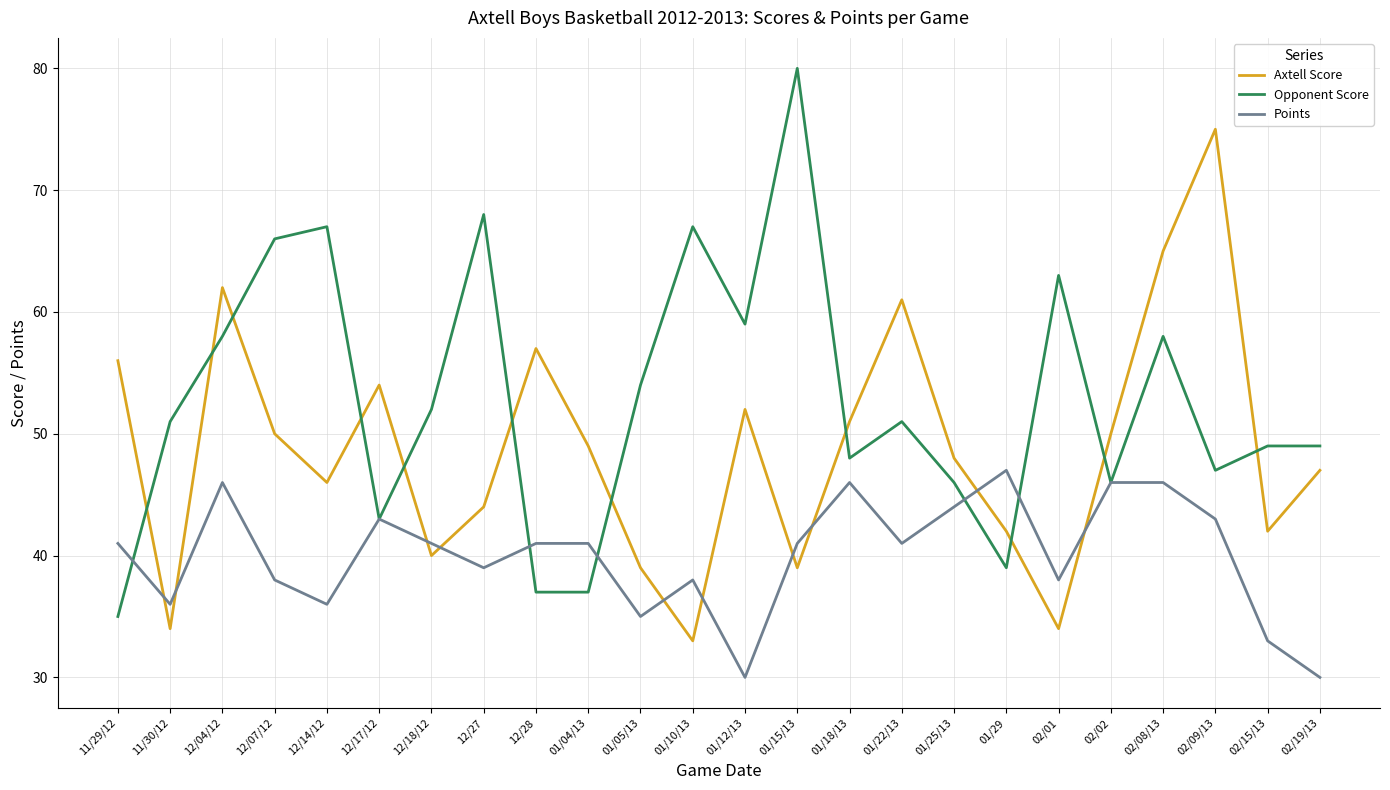

Does the chart have visible grid lines?

Yes